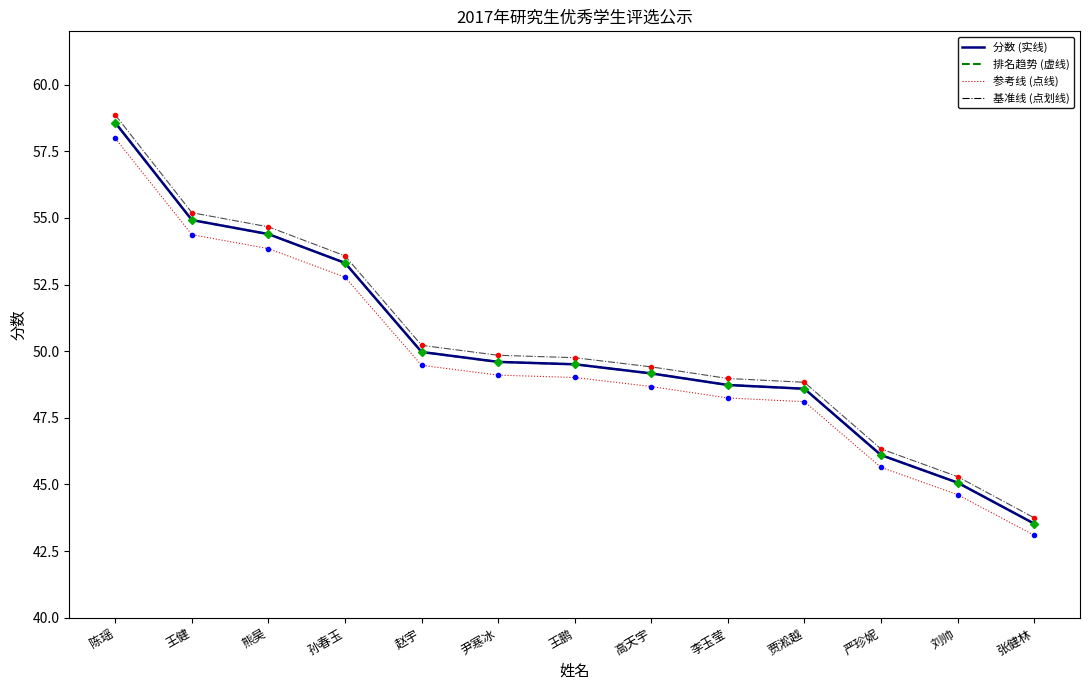

How many lines are shown in the chart?

4